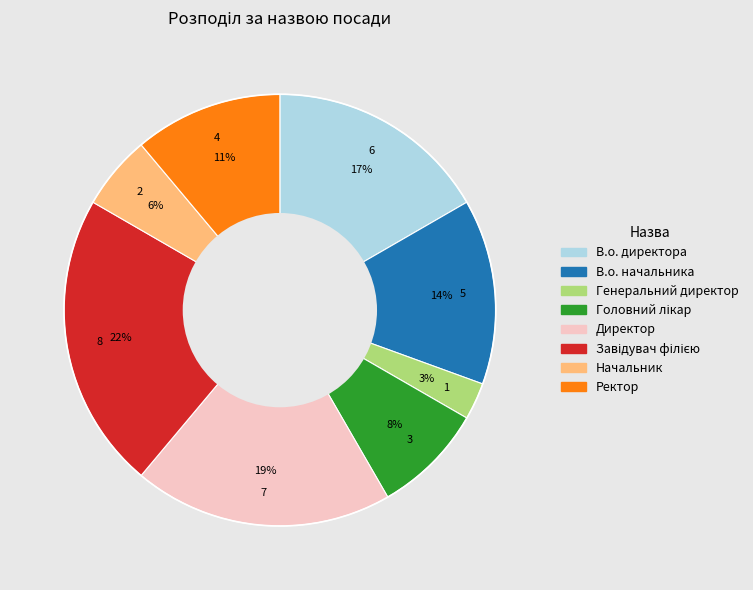

Is the sum of В.о. начальника and Ректор greater than half?

No